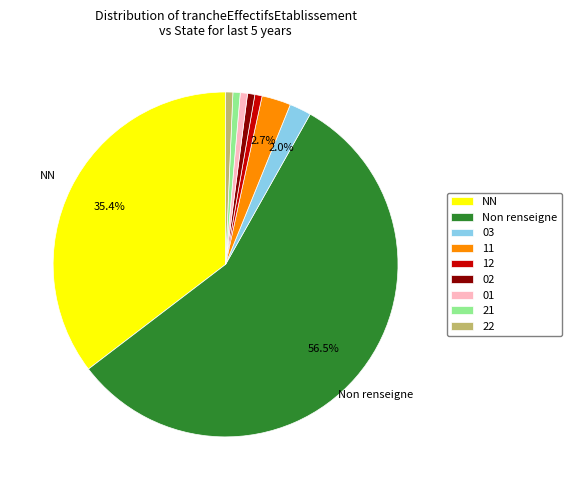

Which has a higher value, 11 or 22?

11